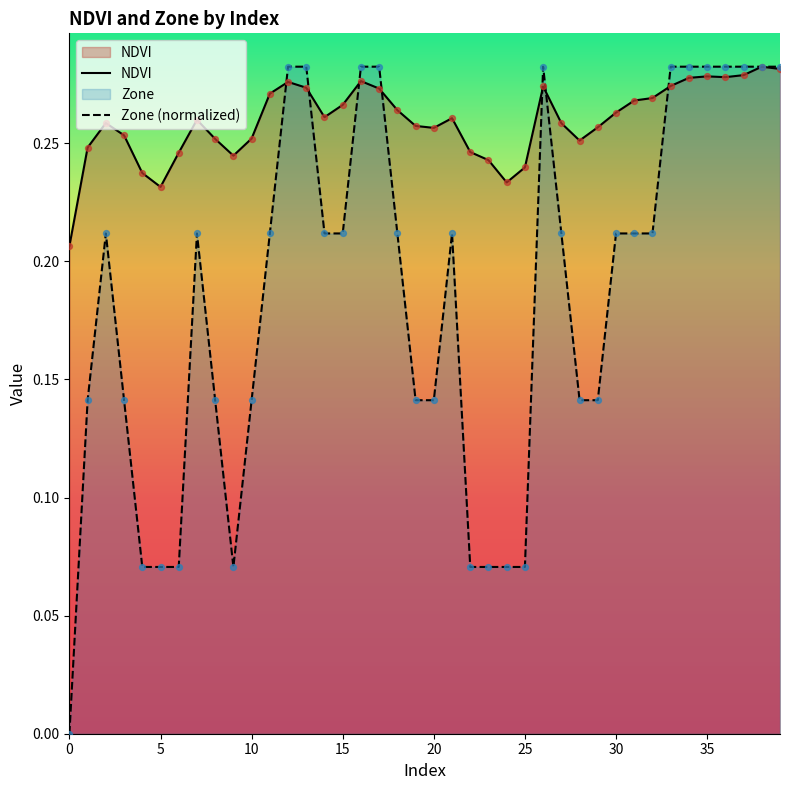

Which series contains the lowest Y value?

Zone (normalized)